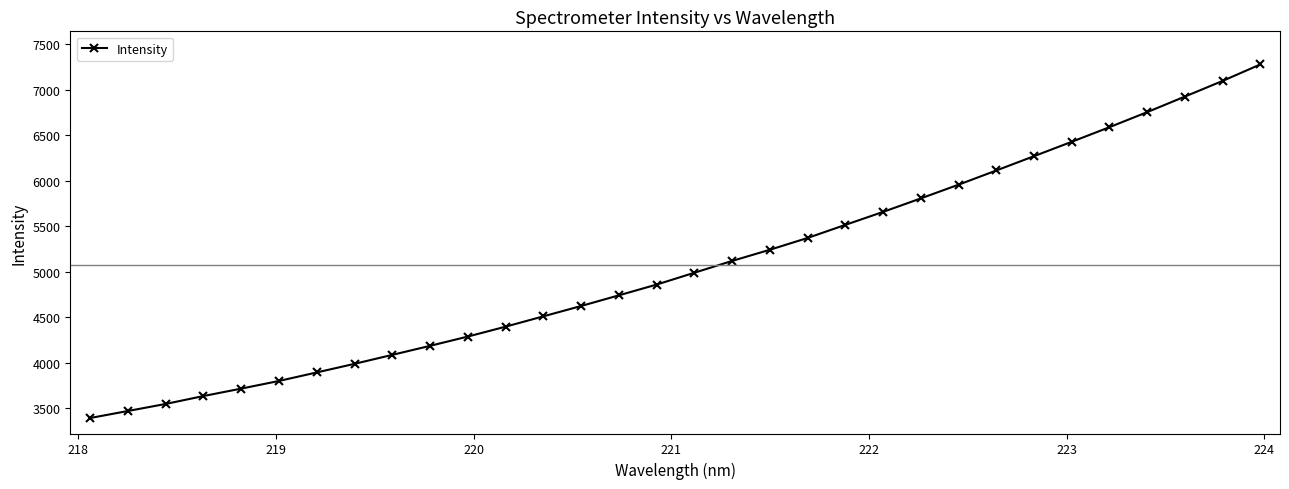

What is the maximum value shown in the chart?

7277.1